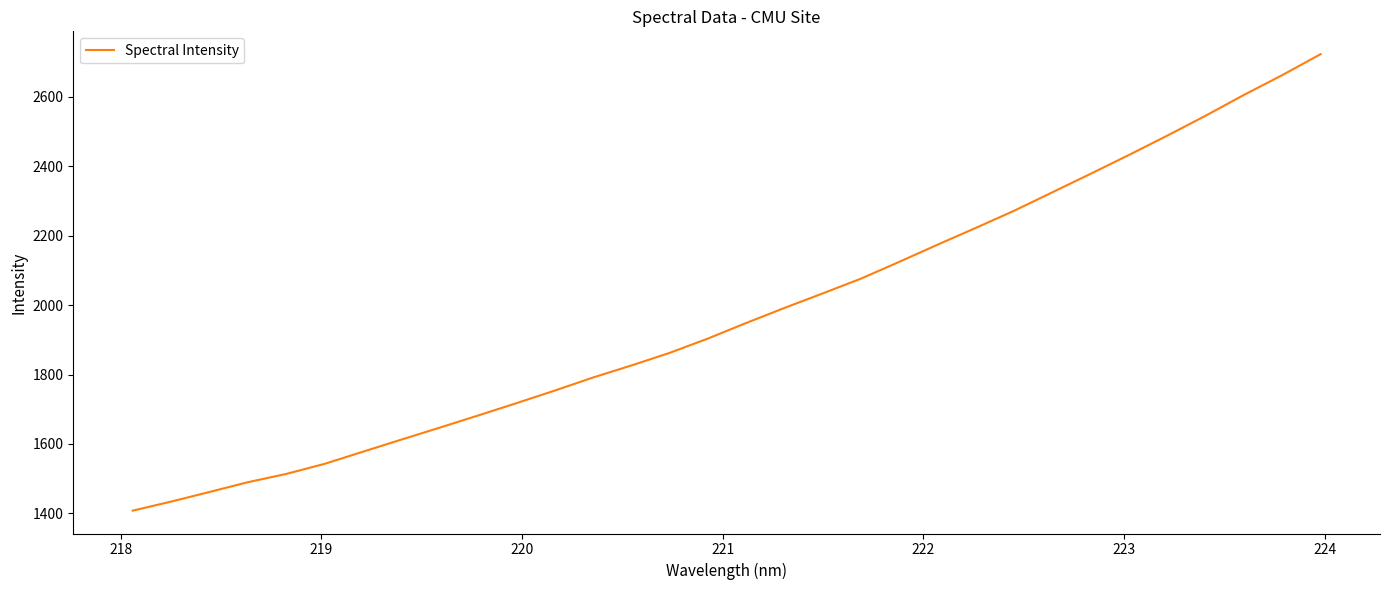

What is the maximum value shown in the chart?

2722.6